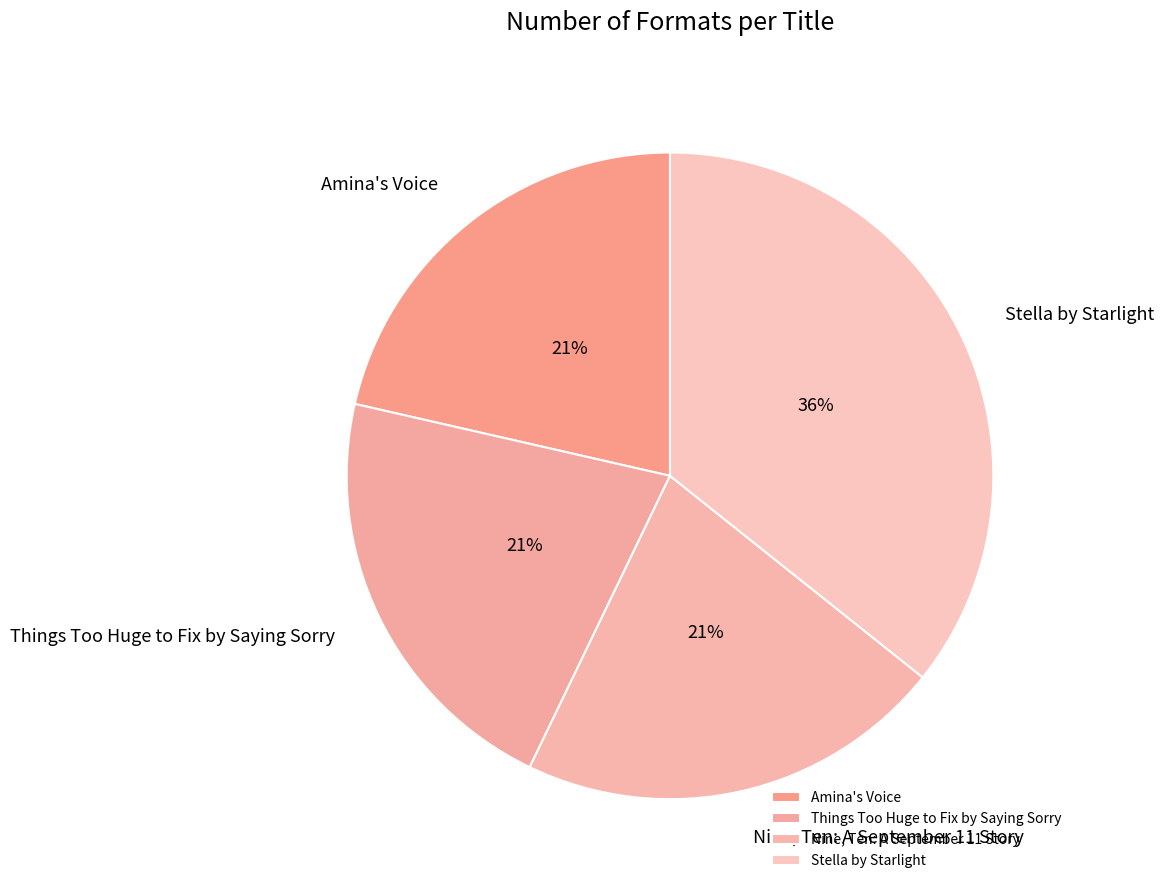

True or false: Things Too Huge to Fix by Saying Sorry accounts for 10% of the total.

False